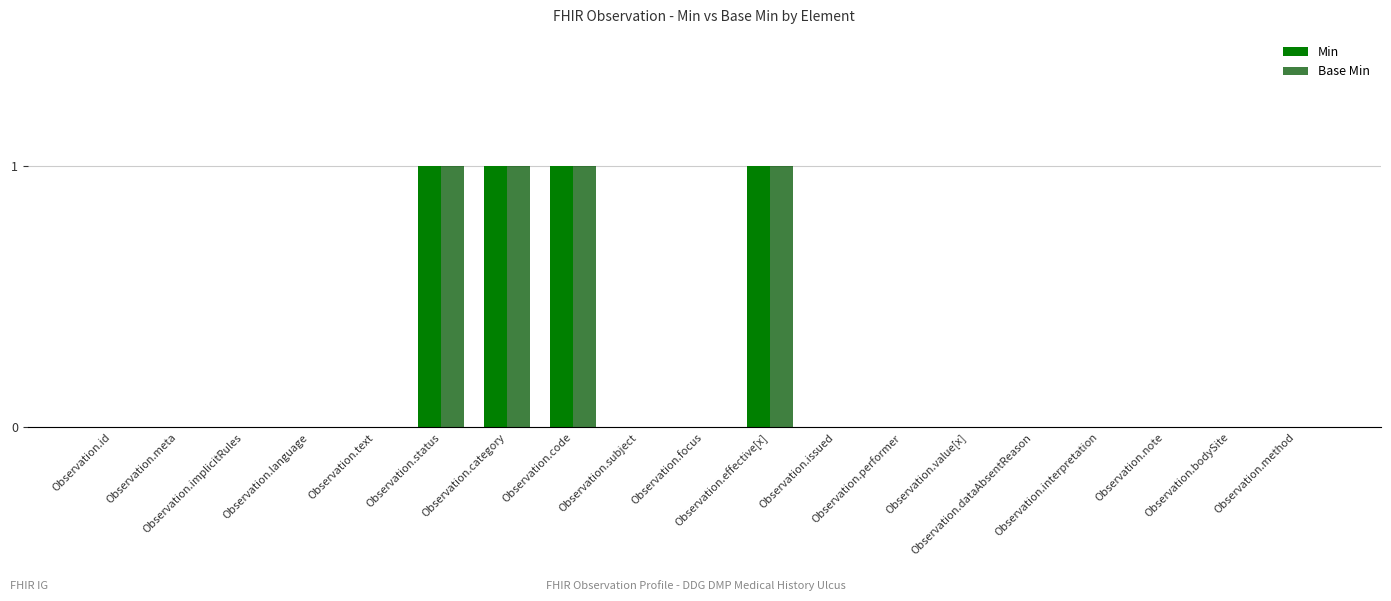

What are all the series names shown in the legend?

Min, Base Min